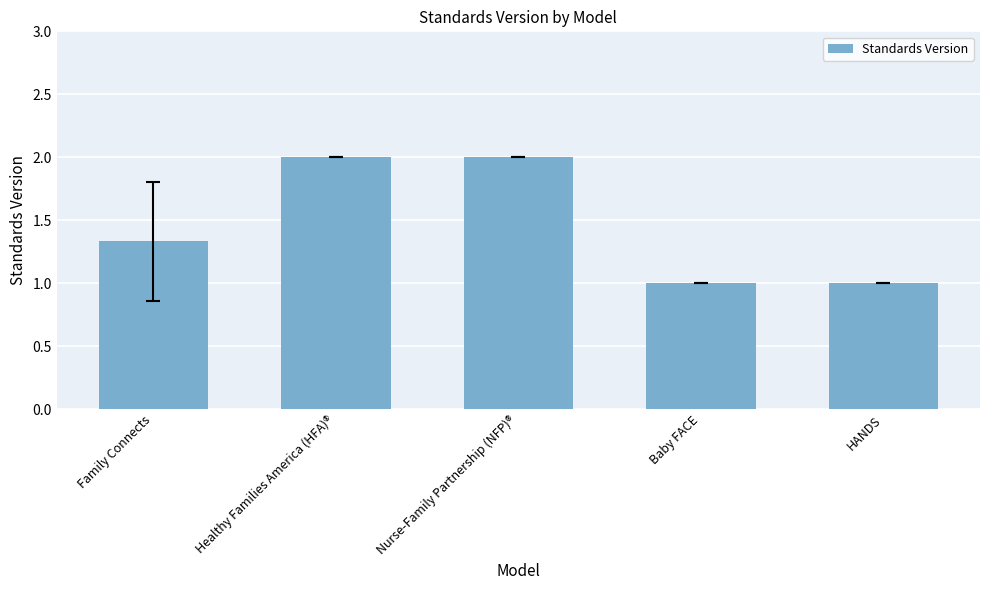

What is the ratio of the value at Nurse-Family Partnership (NFP)® to the value at HANDS?

2.0